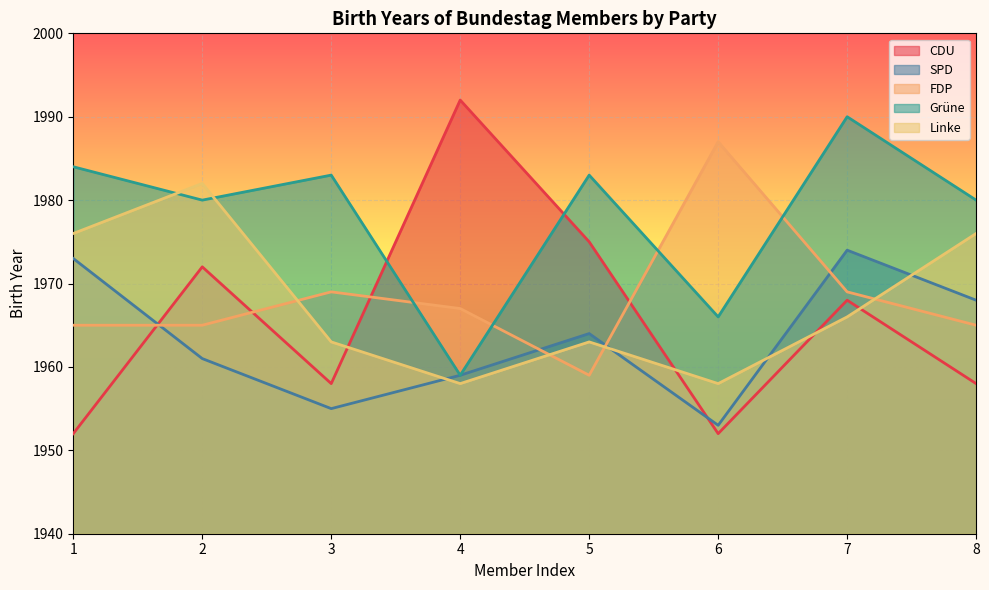

True or false: CDU and Linke cross at least once.

True